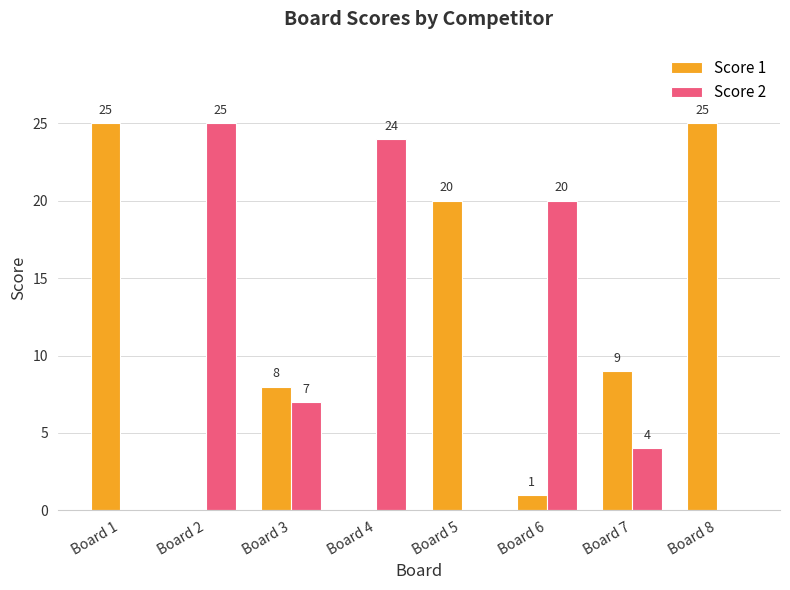

Between Board 3 and Board 7, which series saw the biggest shift?

Score 2